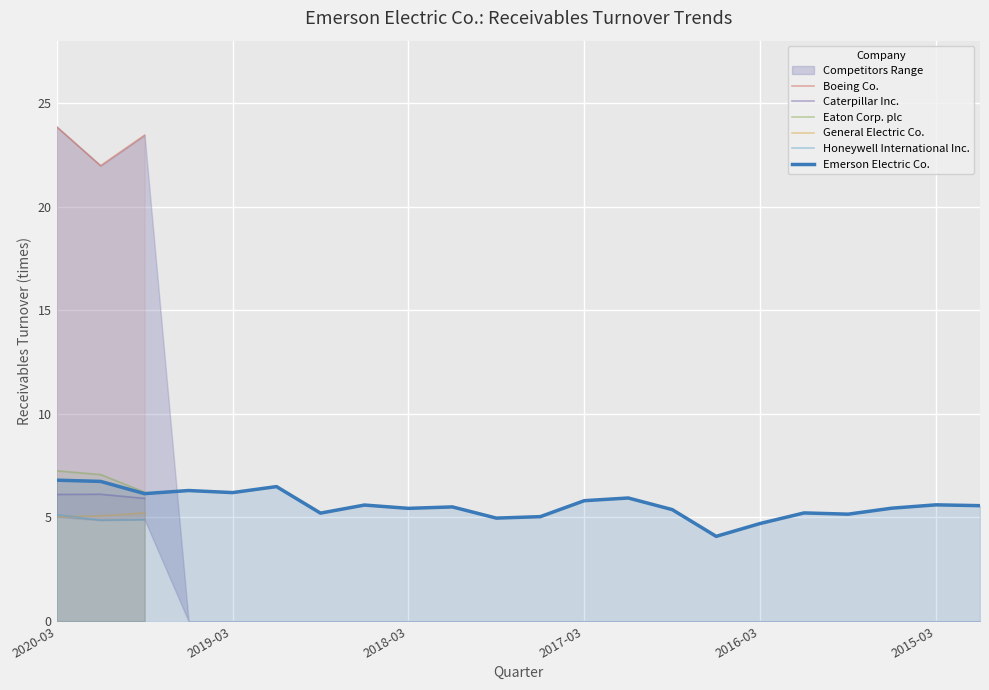

The Emerson Electric Co. series shows 7.1 at 2016-06-30. True or false?

False